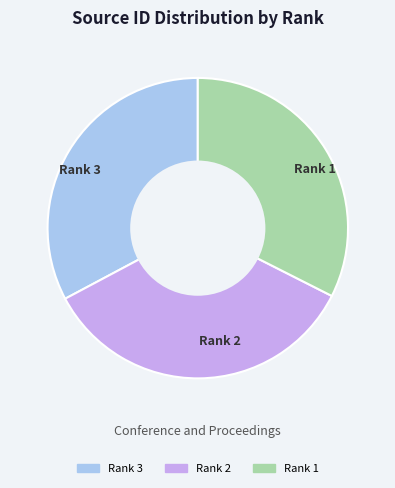

Between Rank 3 and Rank 2, which is larger?

Rank 2